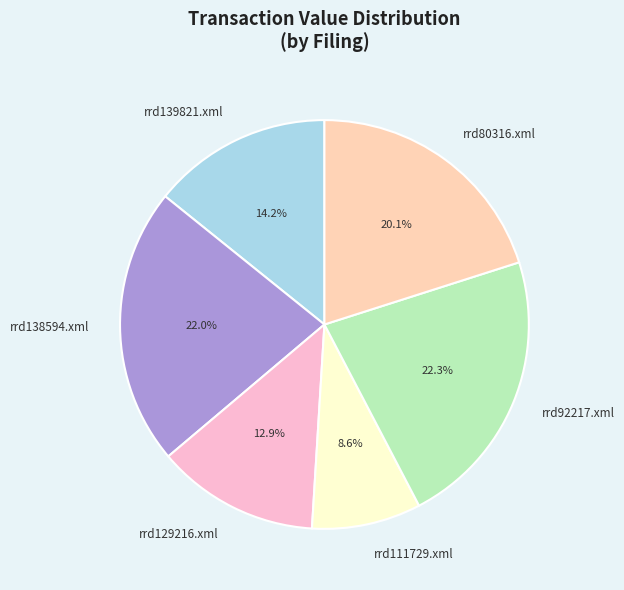

Approximately how many times larger is the value at rrd139821.xml compared to rrd80316.xml?

0.7